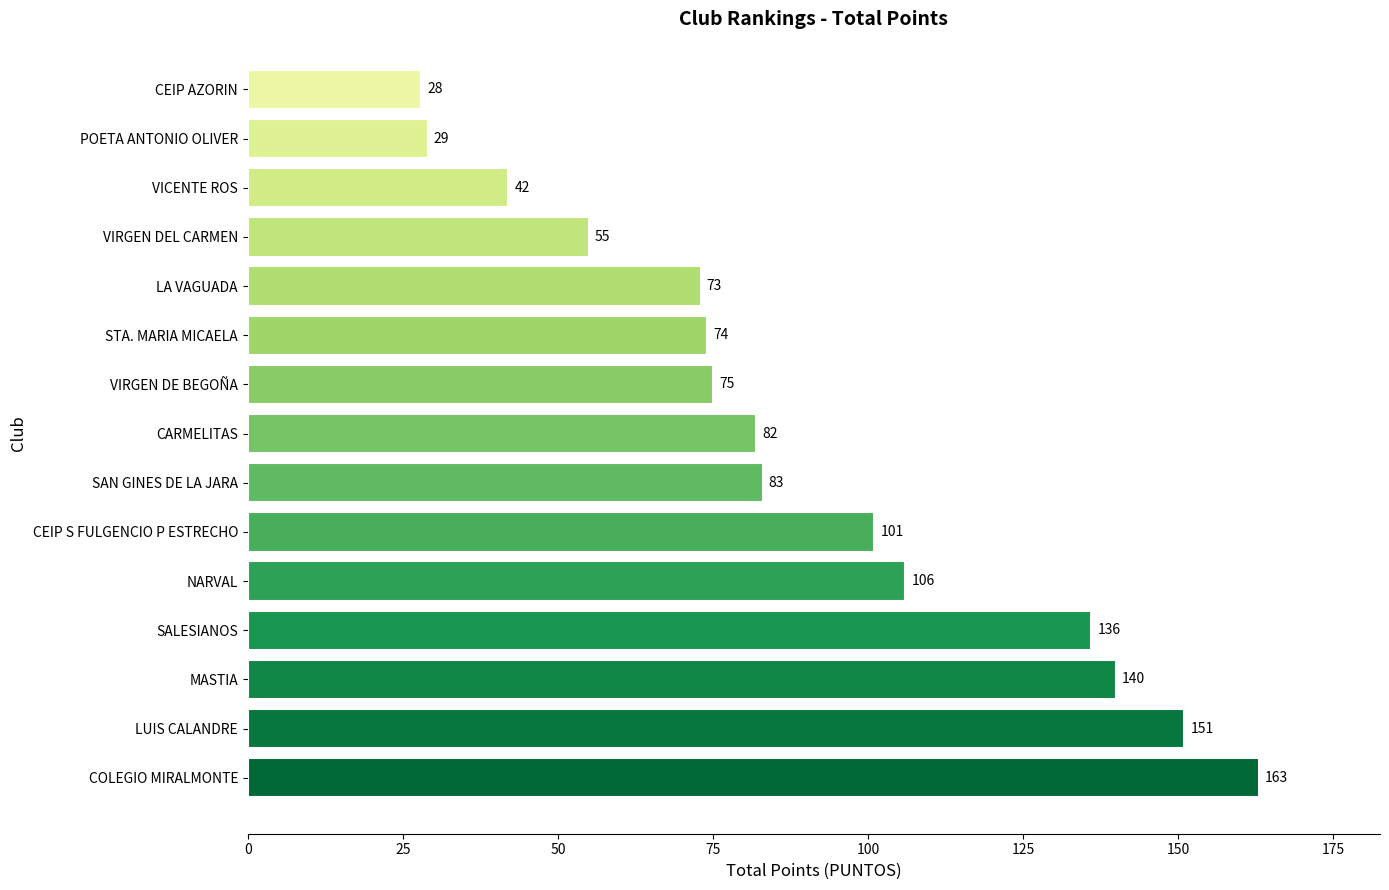

Are the bars horizontal?

Yes